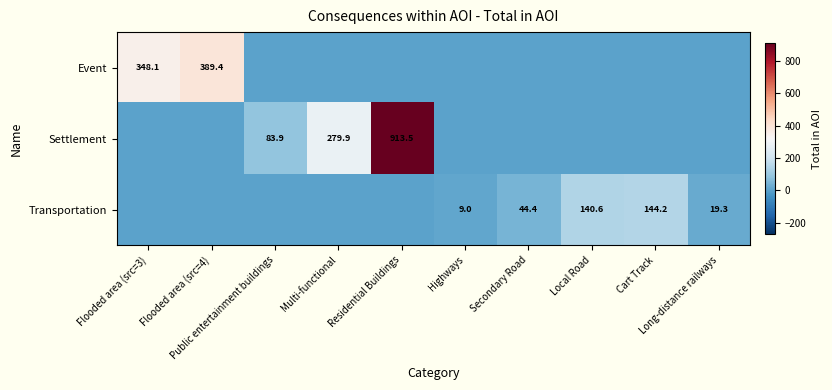

What is the average value of the Settlement series?

127.7